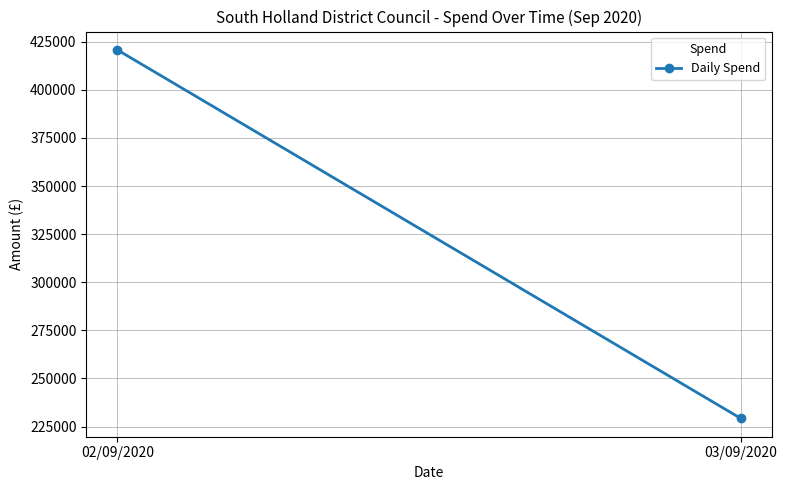

What is the average value?

325013.2